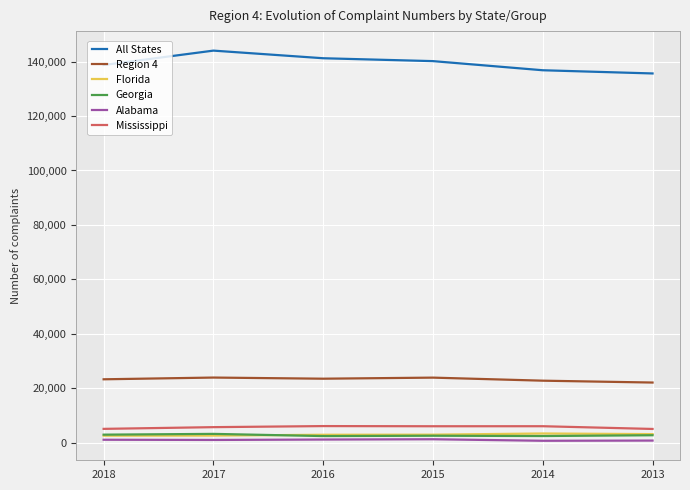

Does the chart display data point markers on the line(s)?

No